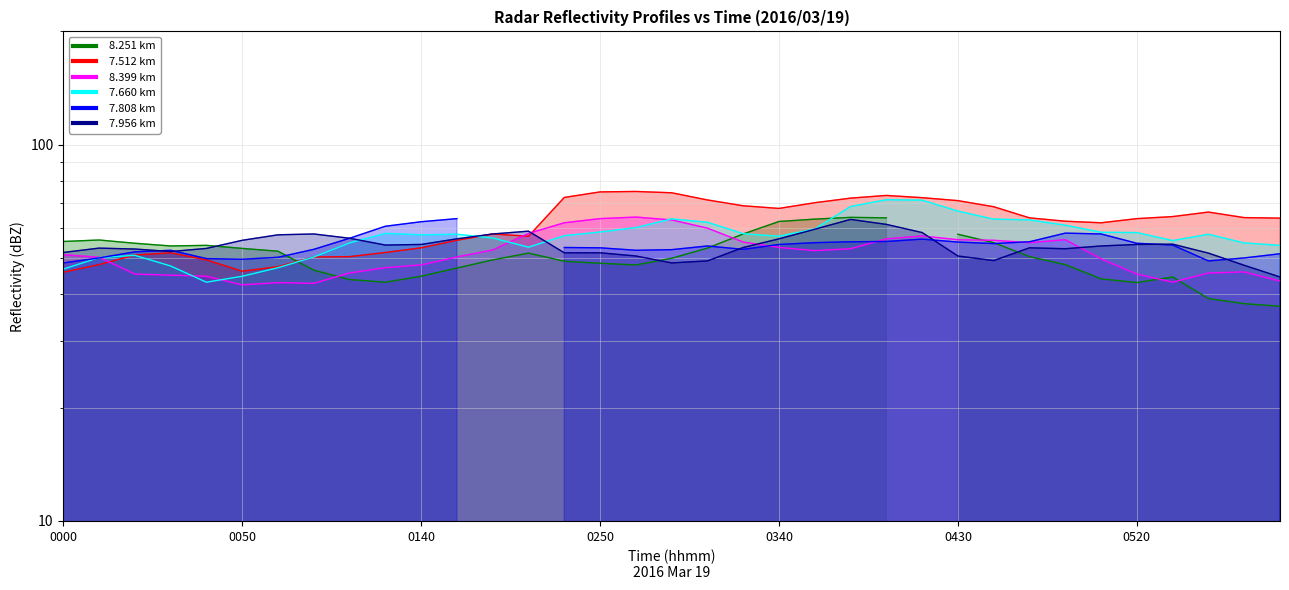

How many times do   8.399 and   7.956 cross each other?

4